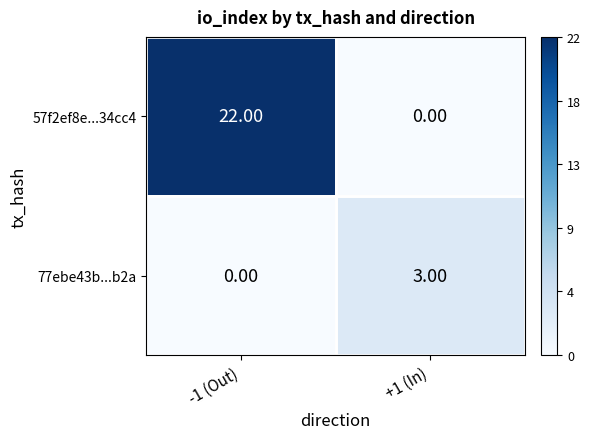

Which series changed the most between -1 (Out) and +1 (In)?

57f2ef8e...34cc4